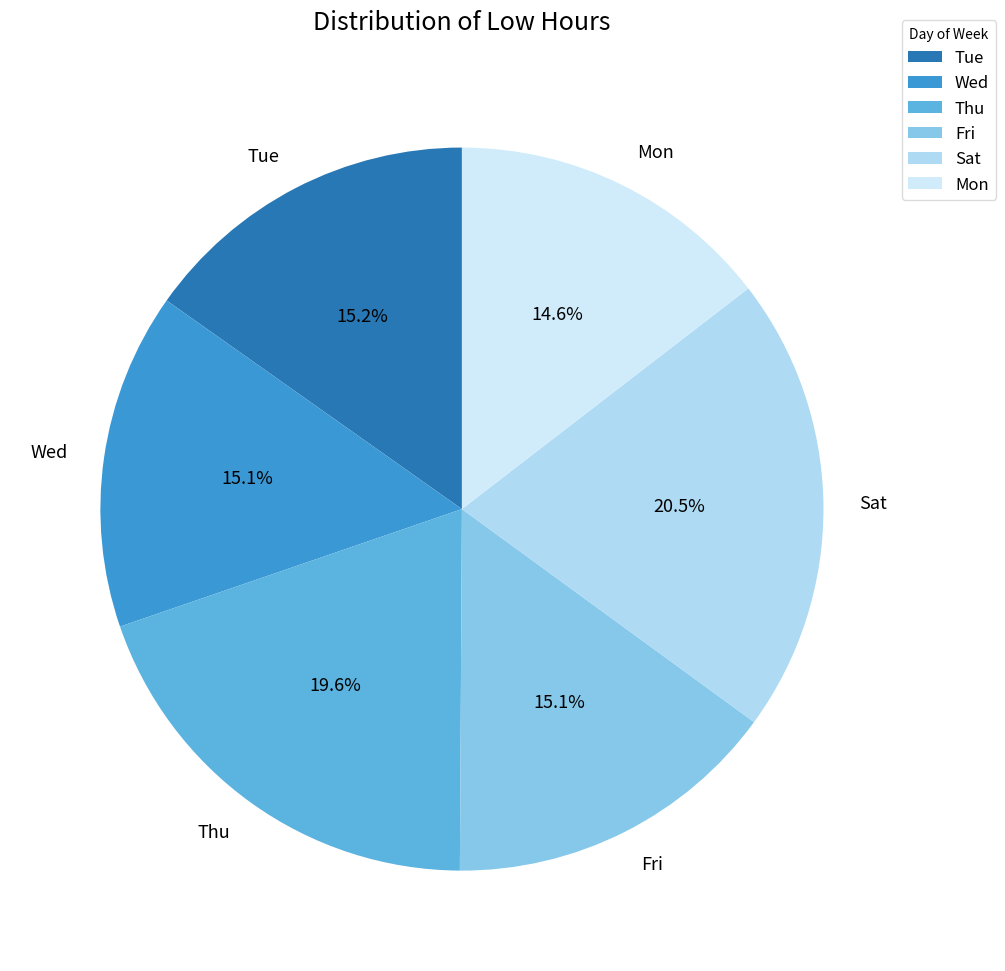

How many slices are in this pie chart?

6